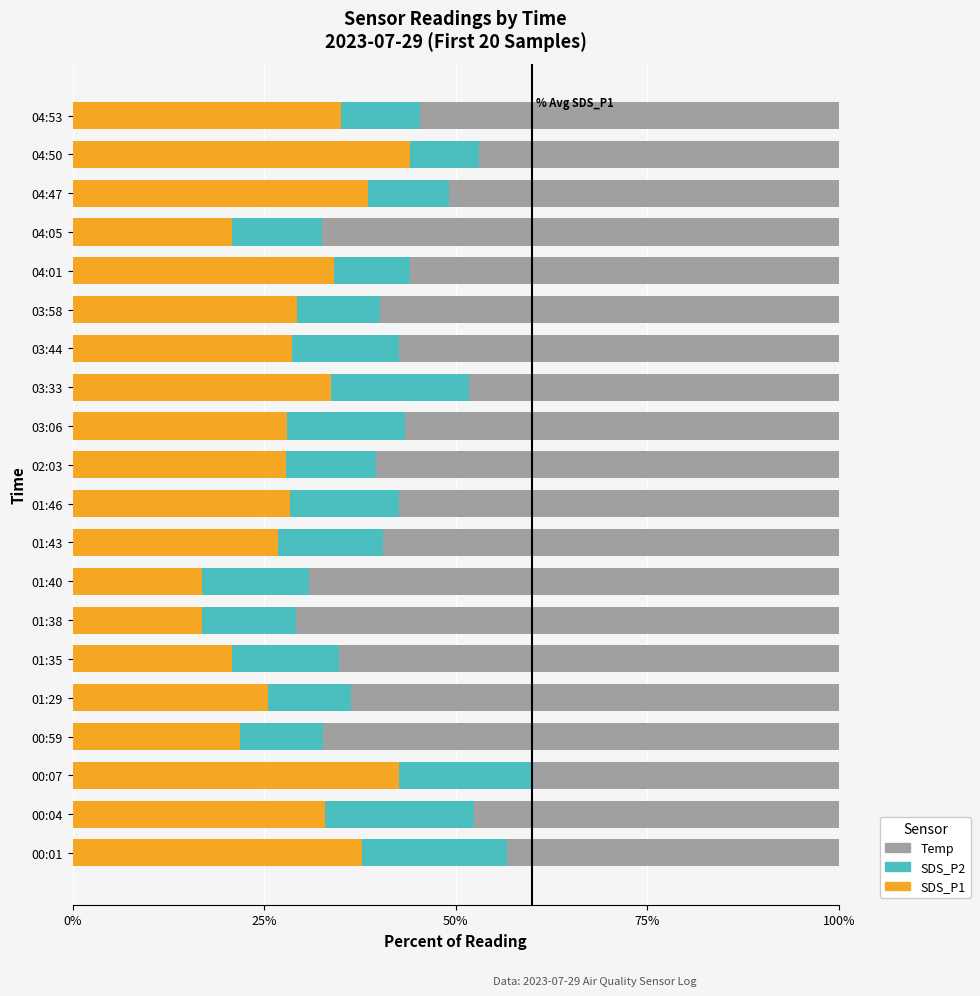

What is the total value across all series at 04:53?

100.0